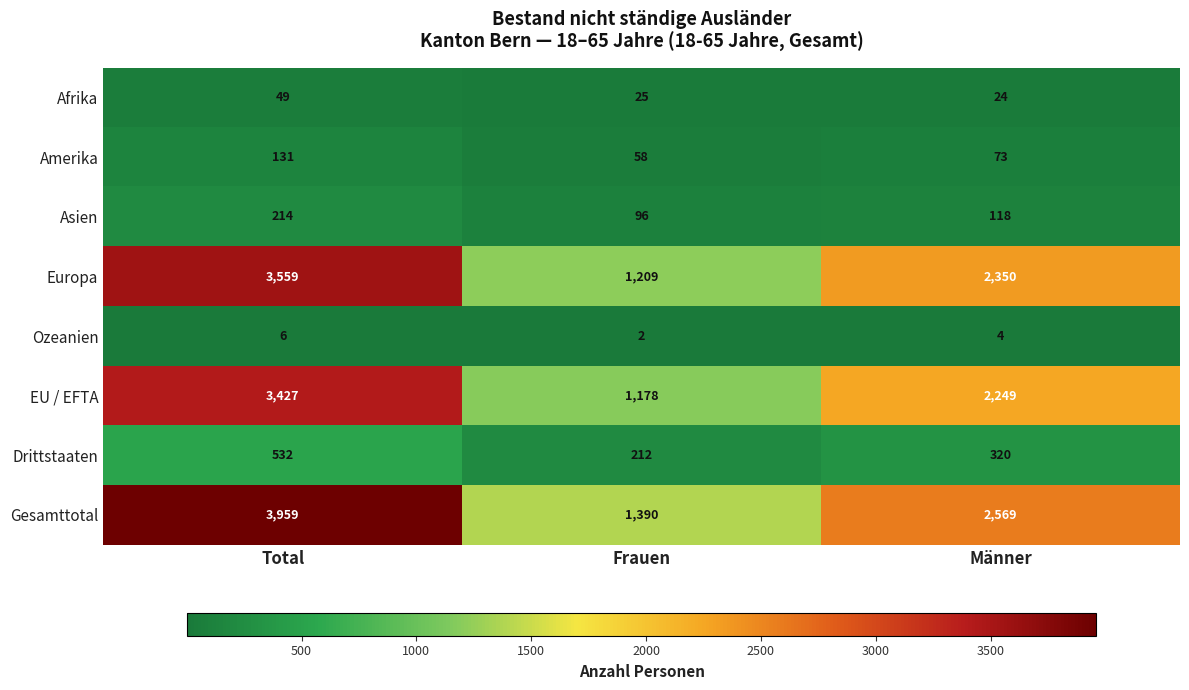

What is the difference between the maximum and minimum values in the EU / EFTA series?

2249